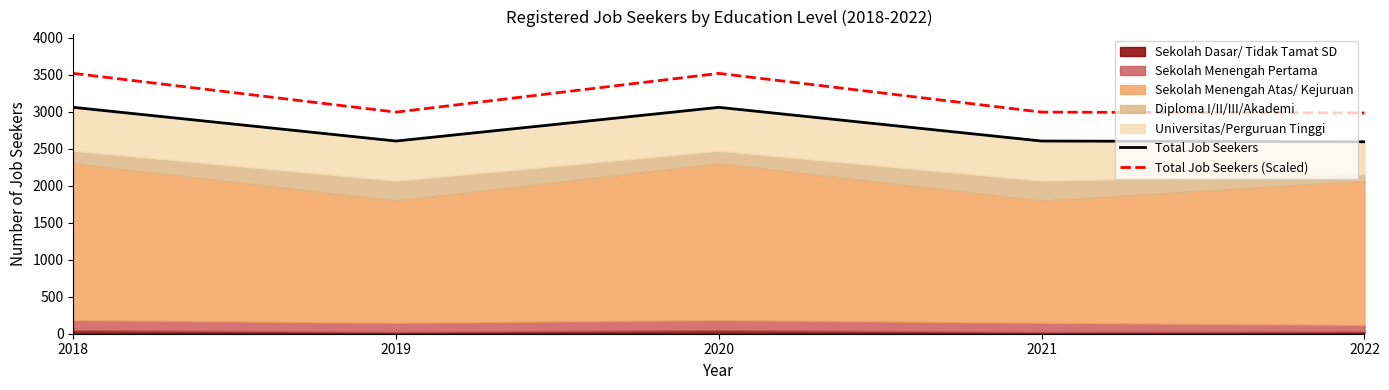

Between 2018 and 2020, which is larger?

2018